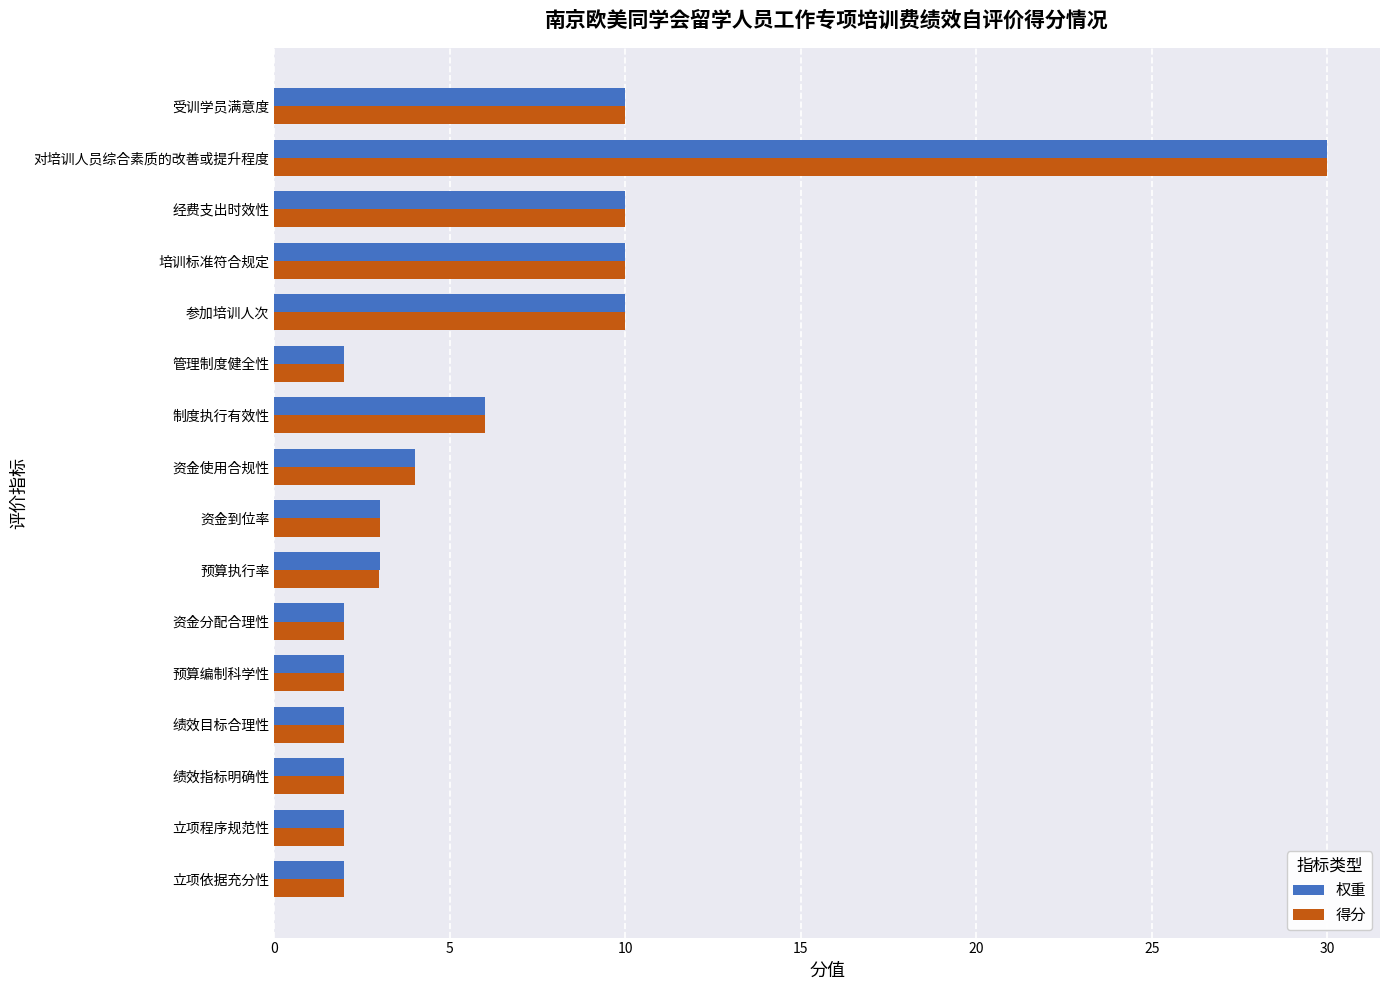

What is the sum of all 得分 values?

100.0